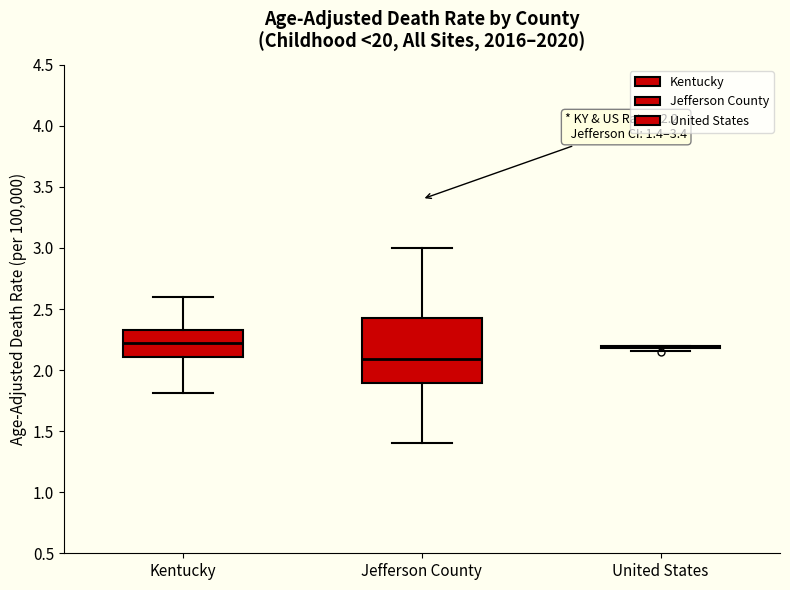

Comparing the boxes themselves (not the whiskers), which one is the tallest?

Jefferson County